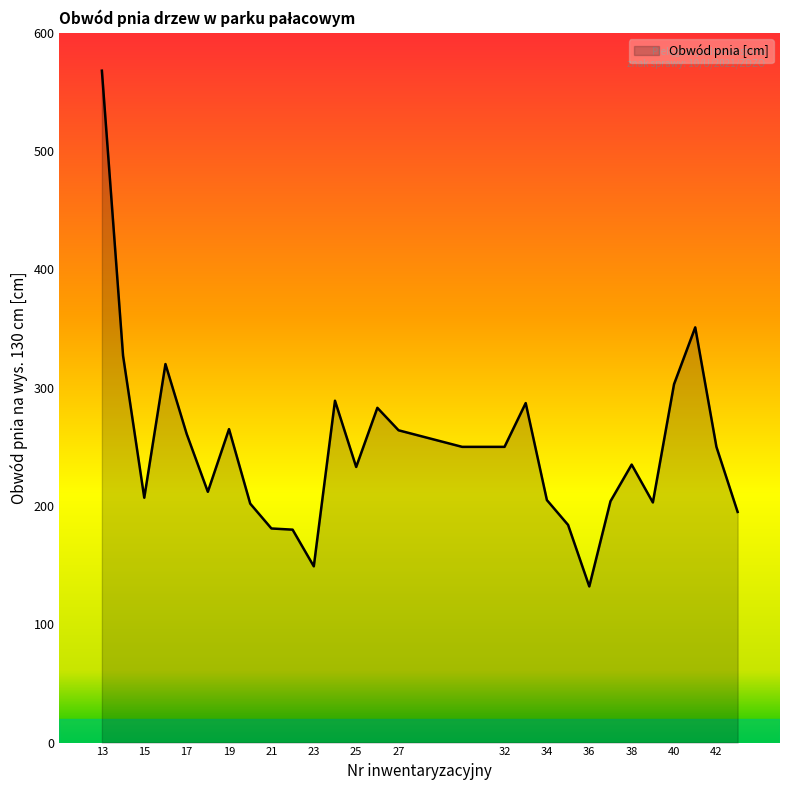

What is the greatest value displayed?

568